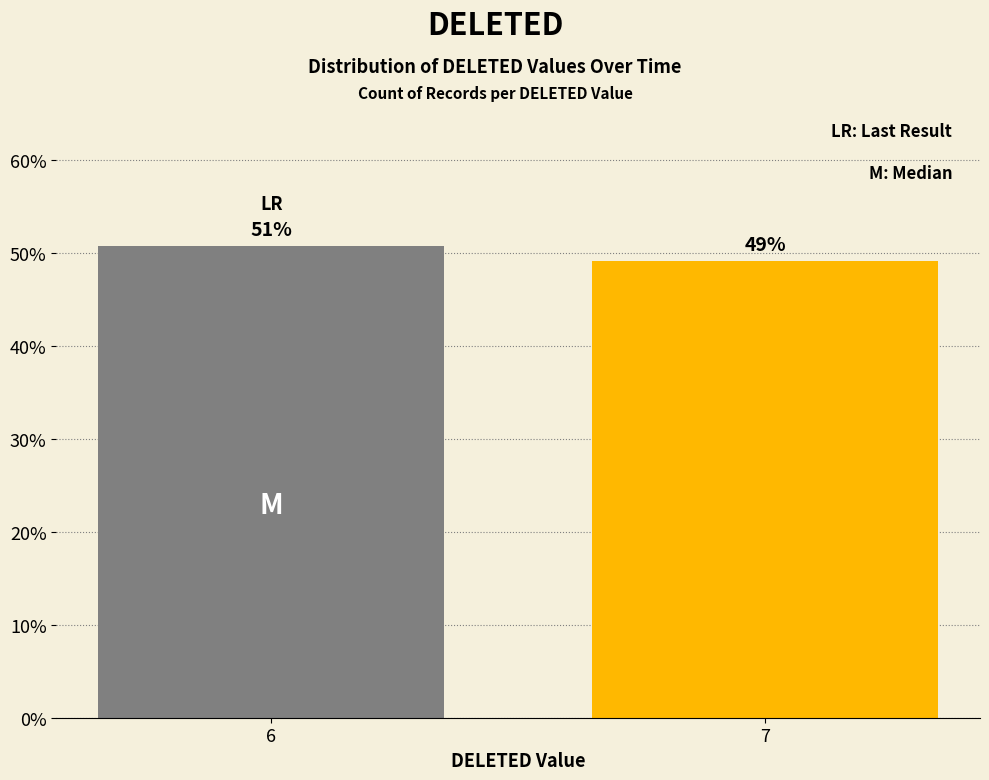

Are the bars horizontal?

No